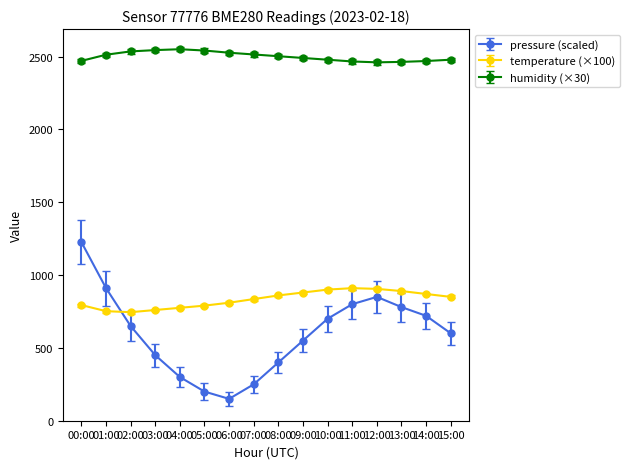

What is the average value of the pressure (scaled) series?

596.1